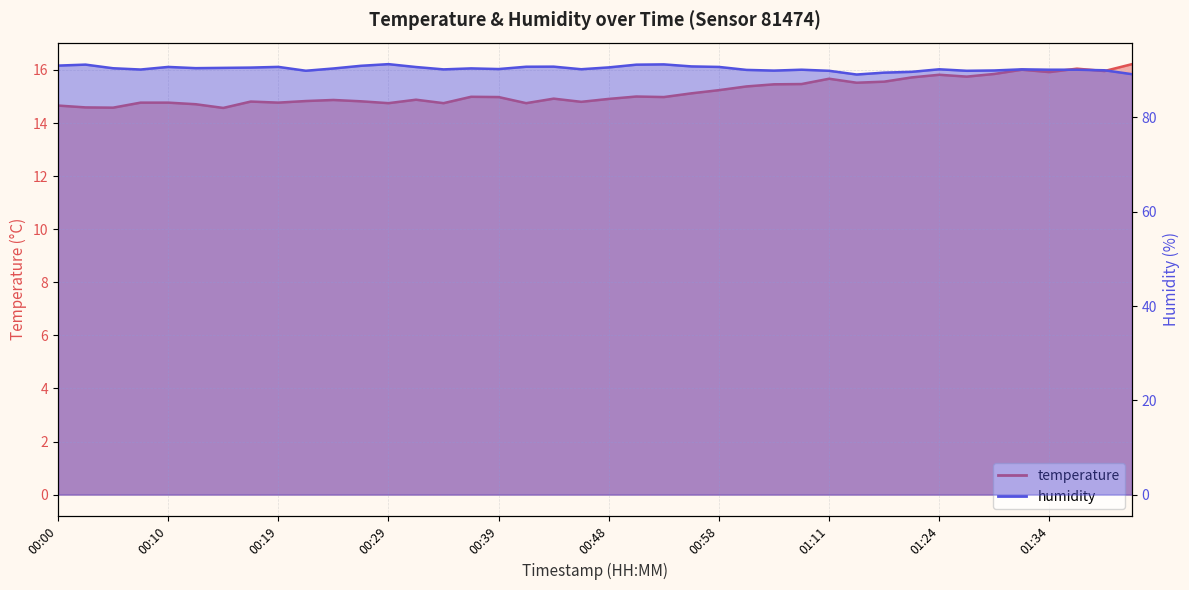

True or false: humidity and temperature cross at least once.

False